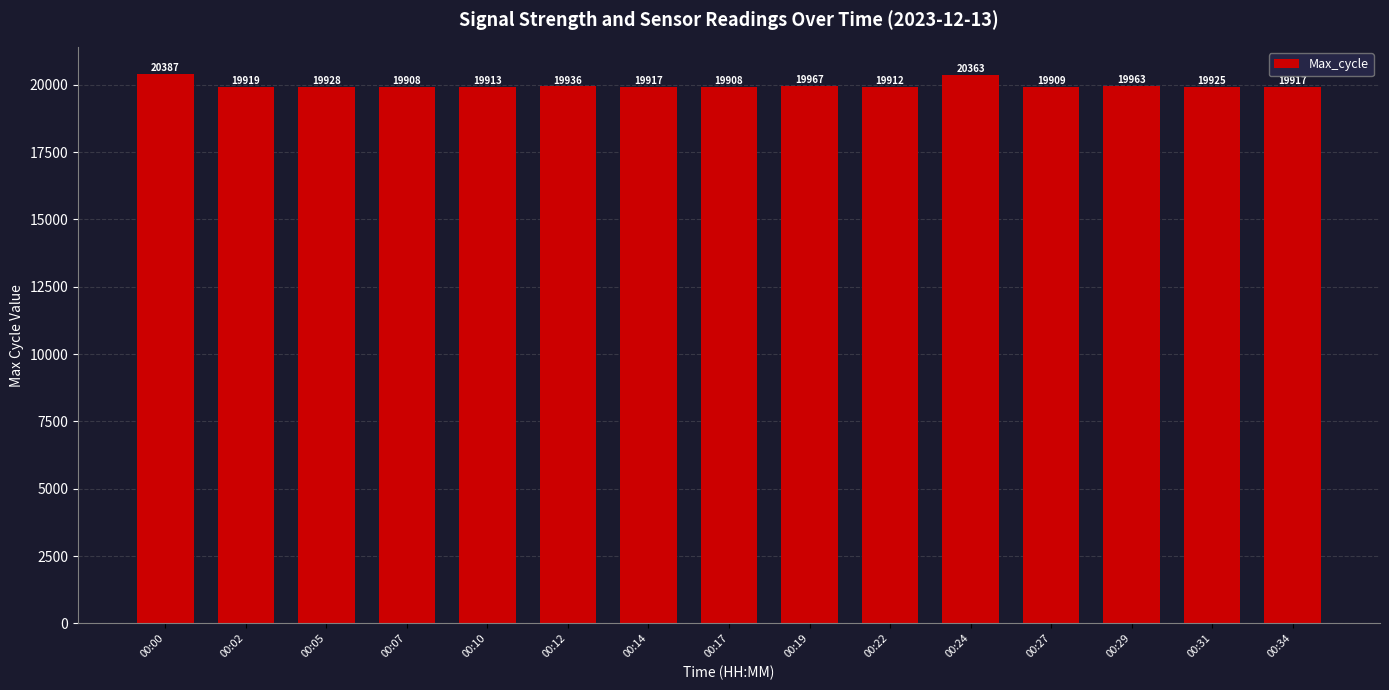

Approximately how many times larger is the value at 00:05 compared to 00:17?

1.0